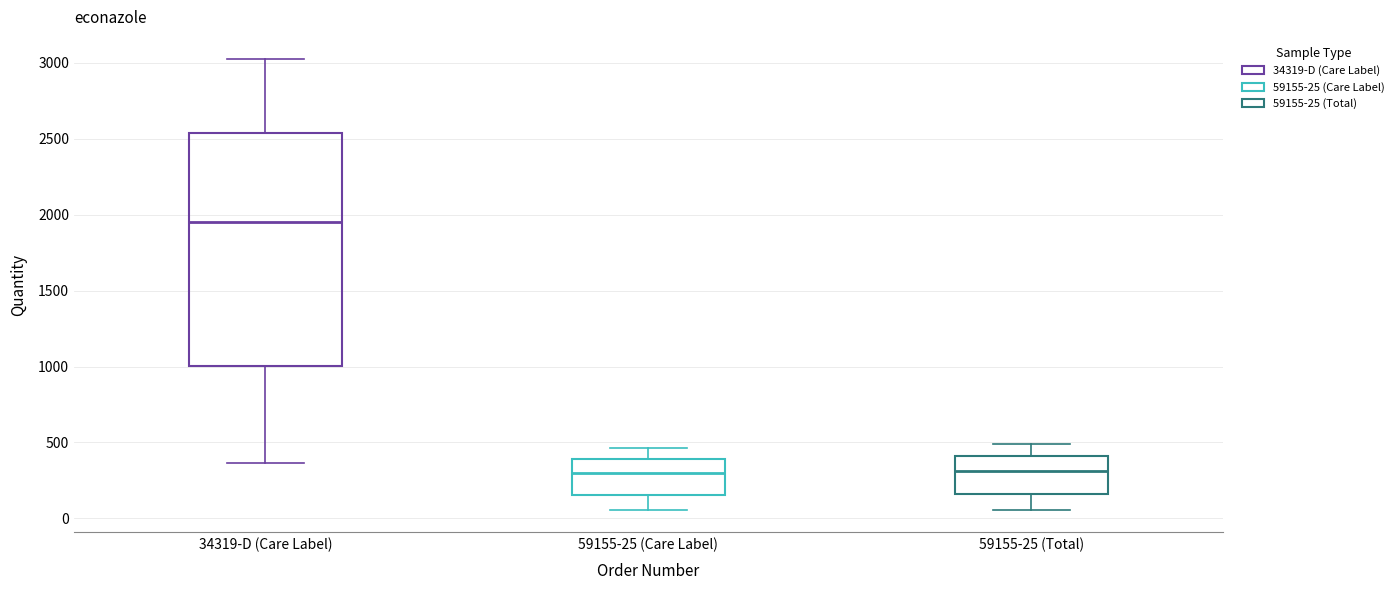

Comparing the boxes themselves (not the whiskers), which one is the tallest?

34319-D (Care Label)